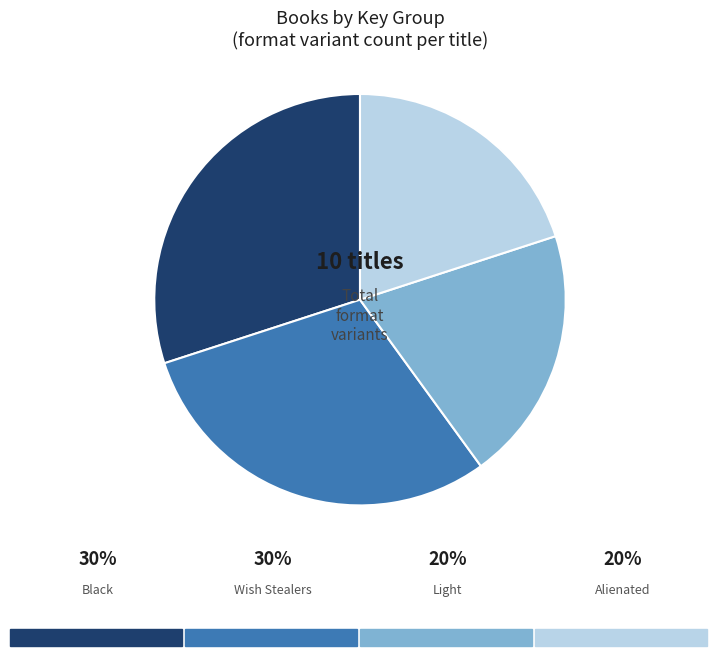

How many slices are in this pie chart?

4